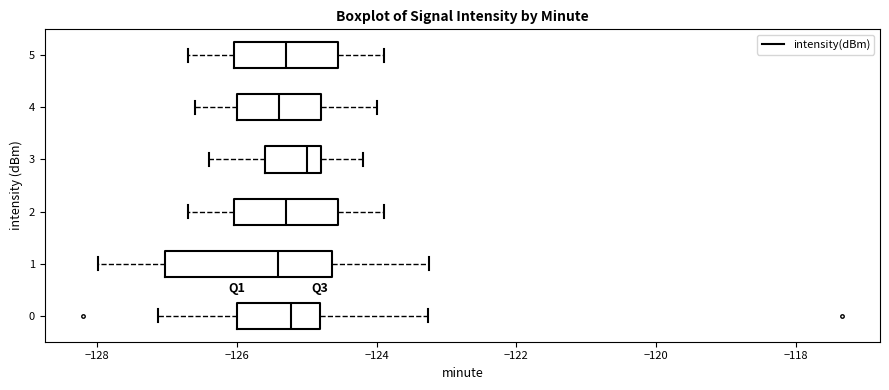

Where is the right edge of the box at y = 0 on the x-axis? The values are not printed on the chart, so give them approximately, as read against the axis.

-124.8